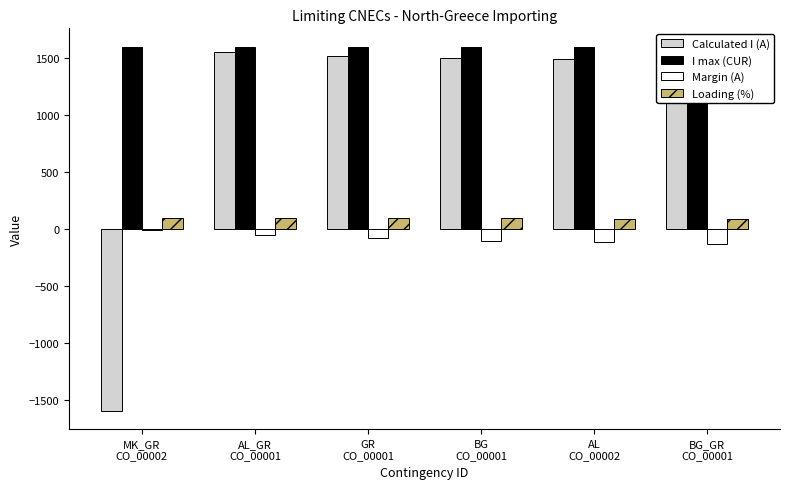

How many positive values does the Calculated I (A) series have?

5